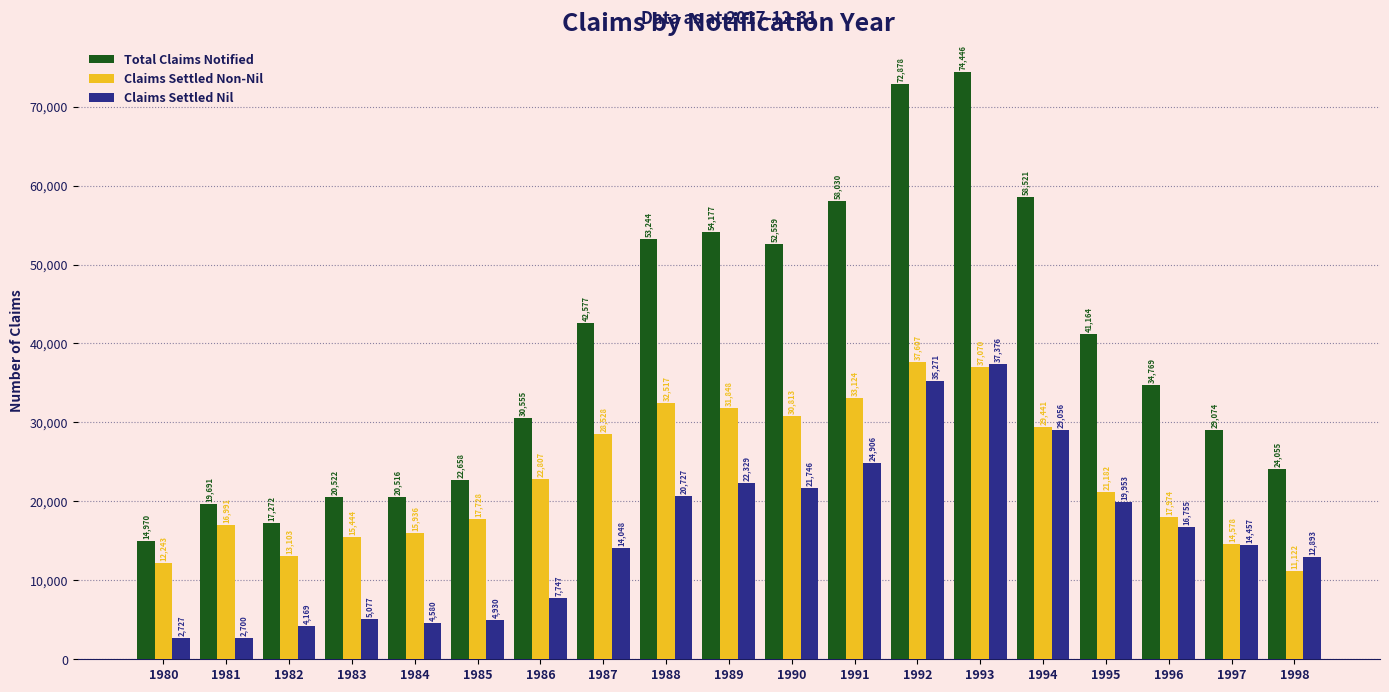

What are all the series names shown in the legend?

Total Claims Notified, Claims Settled Non-Nil, Claims Settled Nil